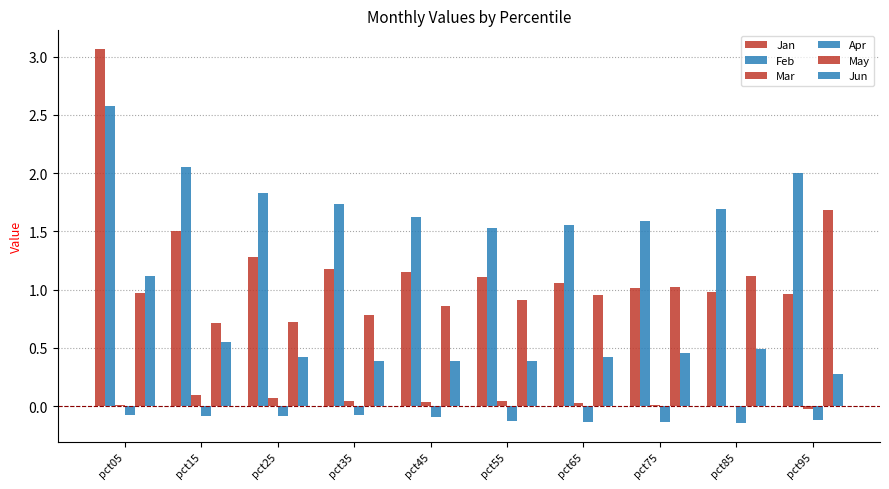

At which category is the sum across all series the highest?

pct05